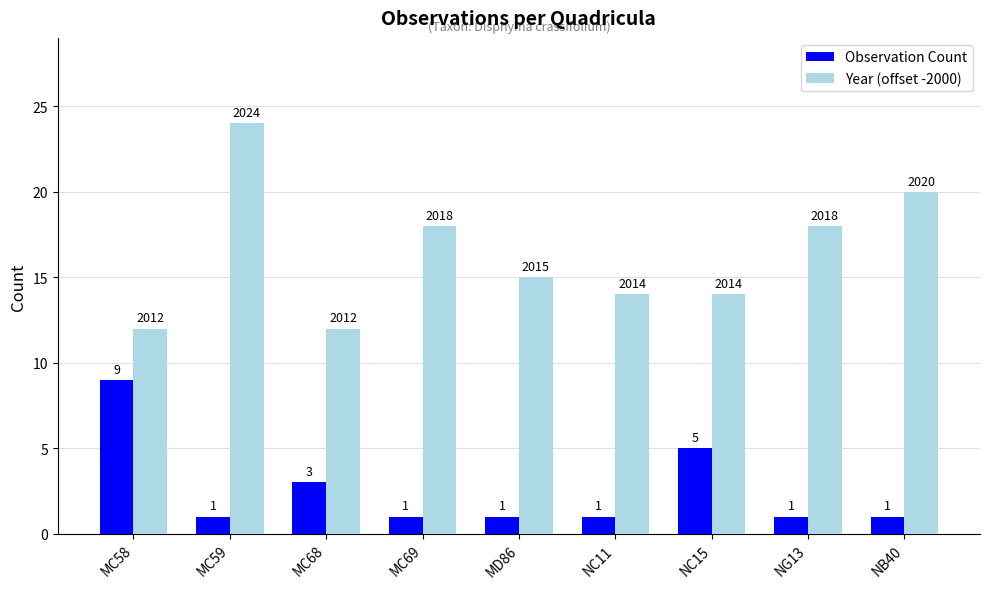

Is the value of Observation Count at MC58 greater than the value of Year (offset -2000) at MC69?

No